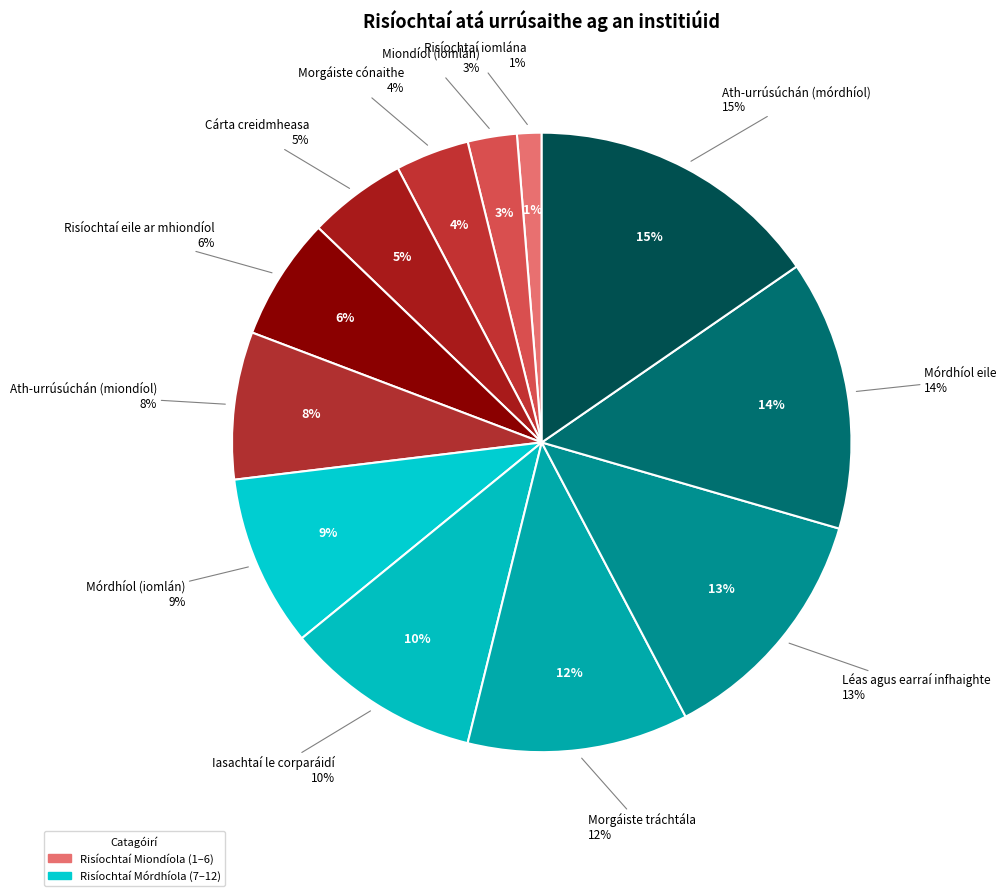

The Ath-urrúsúchán (mórdhíol) slice represents 25% of the pie. True or false?

False